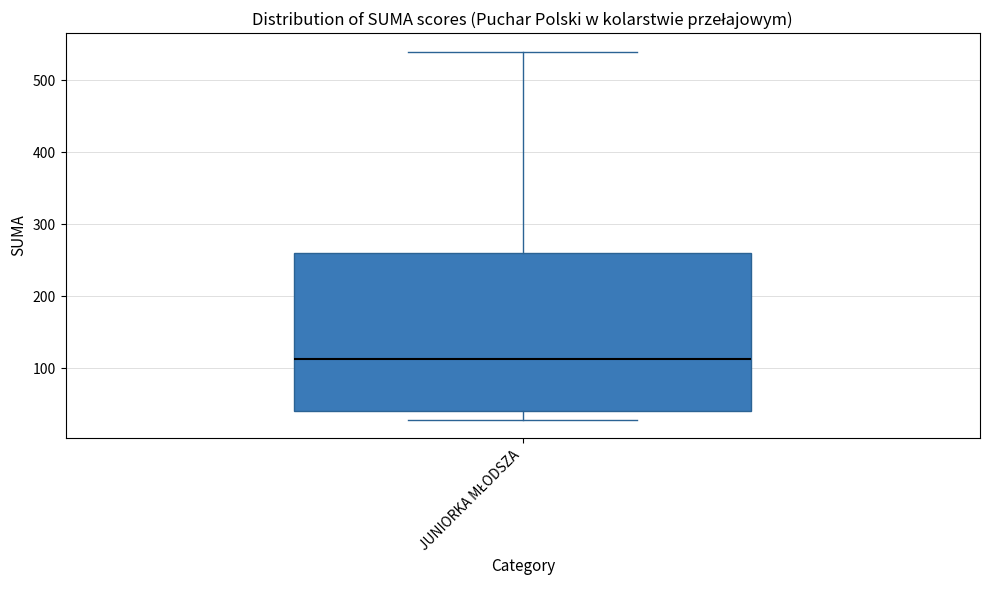

Where does the lower whisker of the box for JUNIORKA MŁODSZA end on the y-axis? The values are not printed on the chart, so give them approximately, as read against the axis.

30